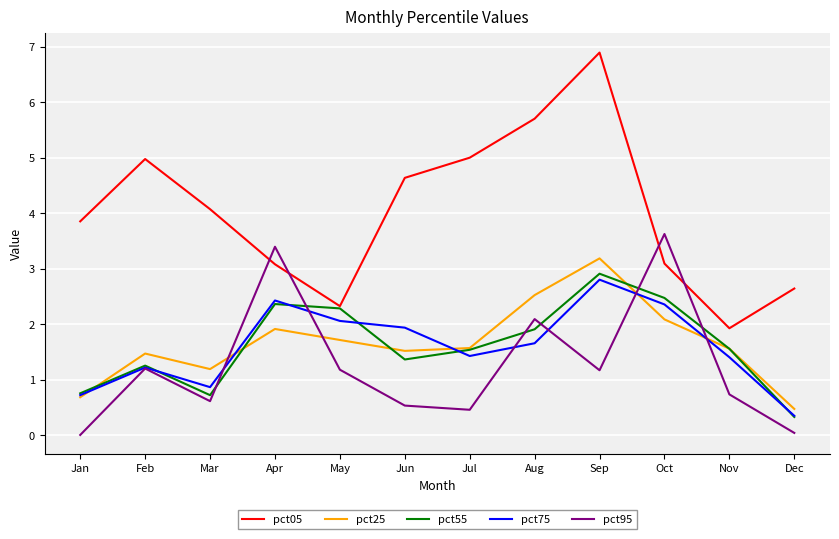

Which series has the largest total across all categories?

pct05